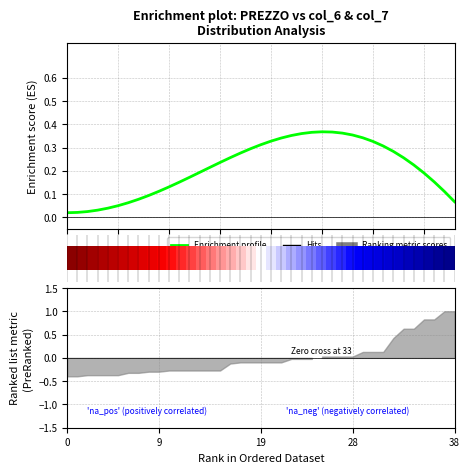

True or false: 0 has more than 2 points higher than both neighbors.

False